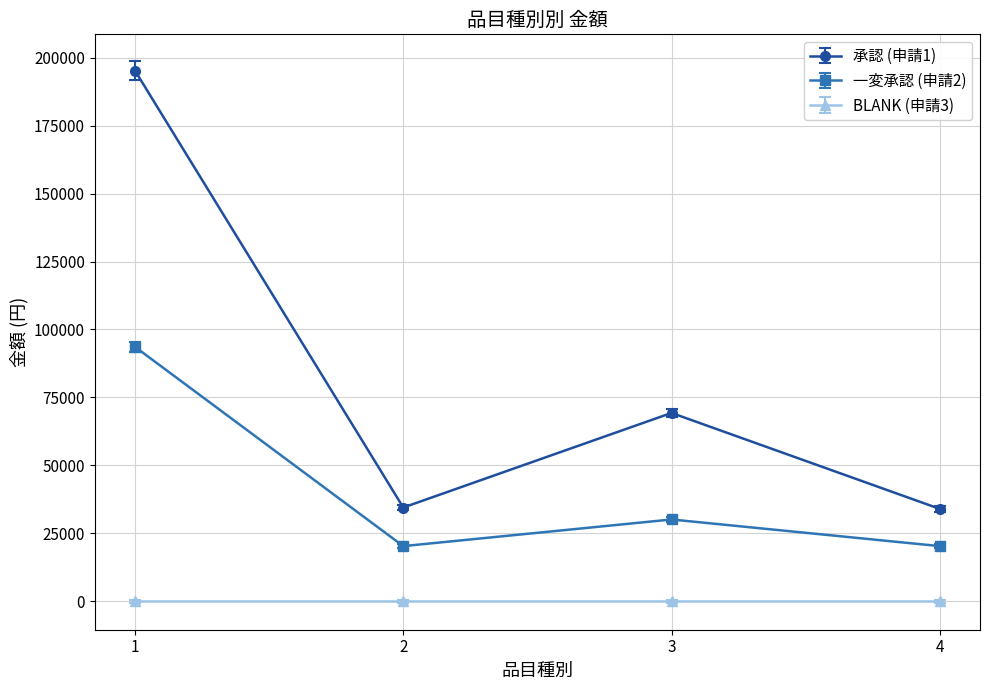

What is the greatest value displayed?

195200